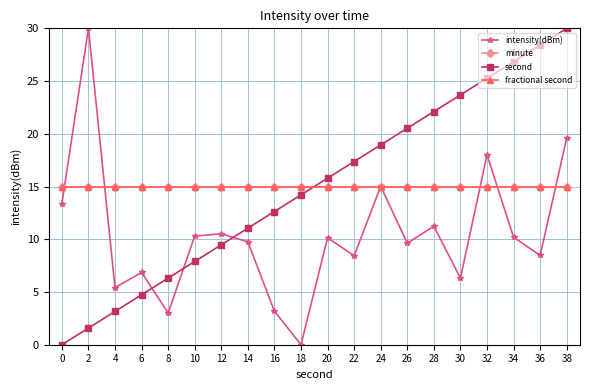

List the labels in order of fractional second value, smallest first.

0, 2, 4, 6, 8, 10, 12, 14, 16, 18, 20, 22, 24, 26, 28, 30, 32, 34, 36, 38